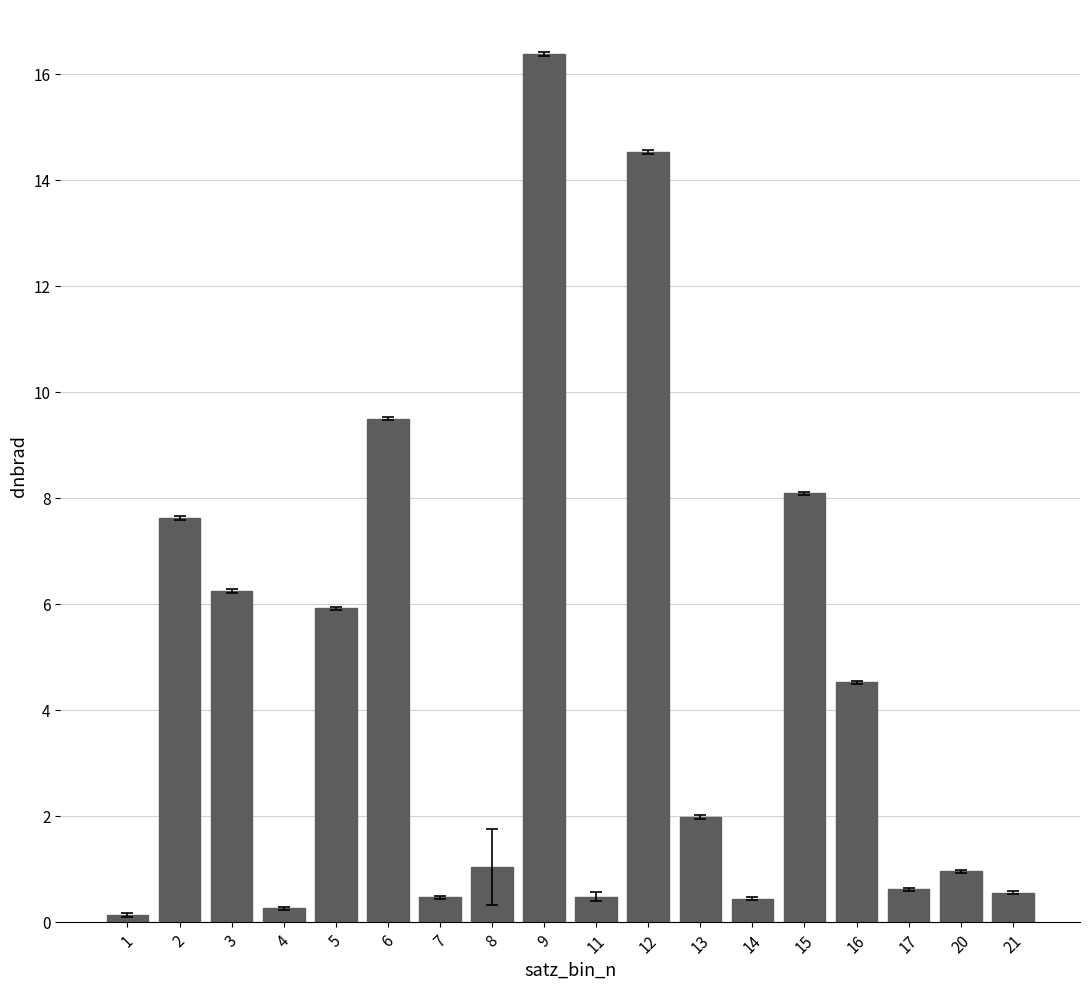

How many bars are there in total?

18